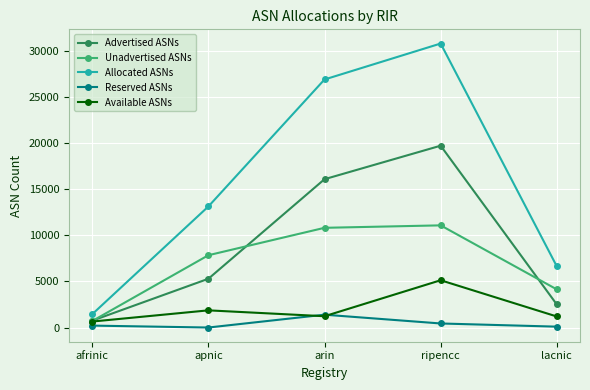

What is the sum of the Available ASNs values at apnic and ripencc?

6992